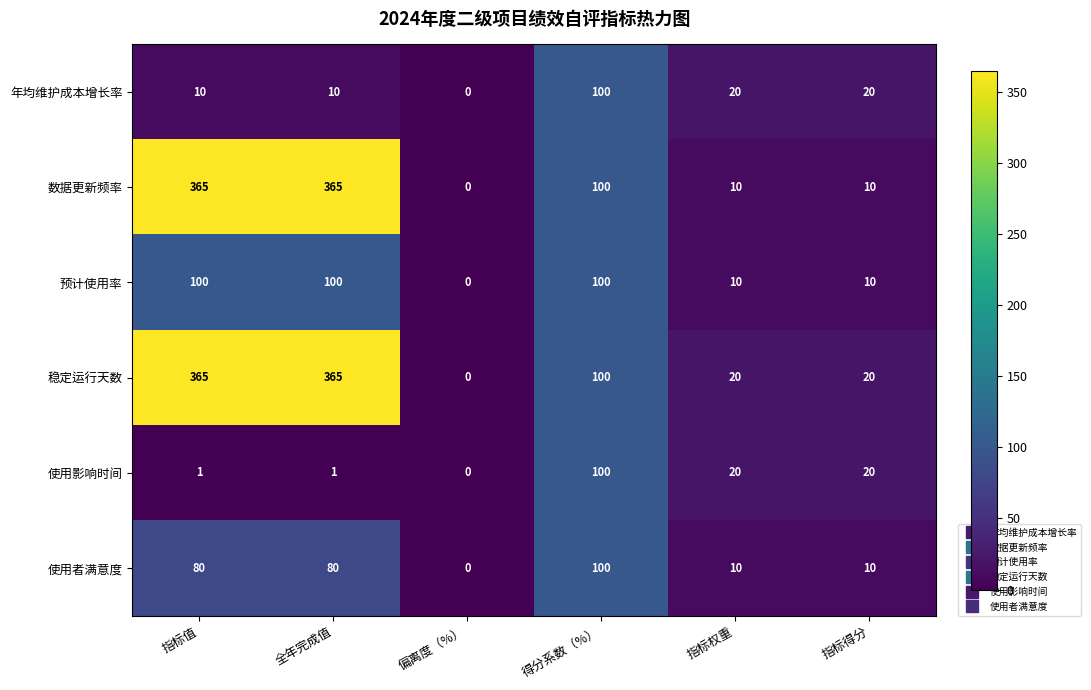

What is the difference between the highest and lowest values at 指标得分?

10